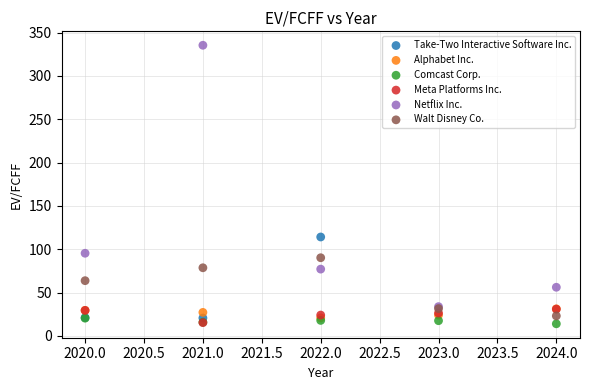

What are all the series names shown in the legend?

Take-Two Interactive Software Inc., Alphabet Inc., Comcast Corp., Meta Platforms Inc., Netflix Inc., Walt Disney Co.